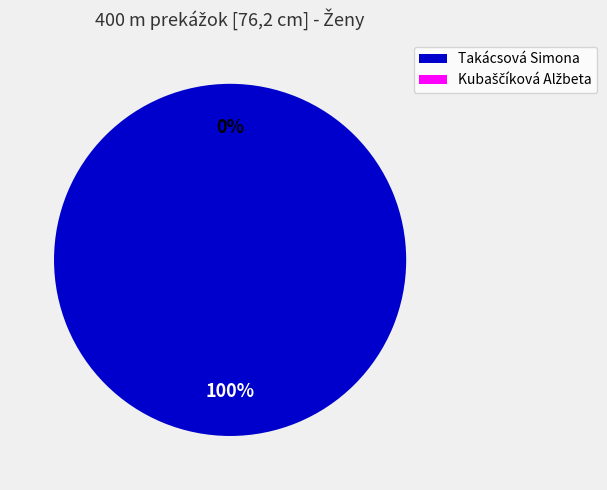

What percentage is the Takácsová Simona slice, to the nearest percent?

100%